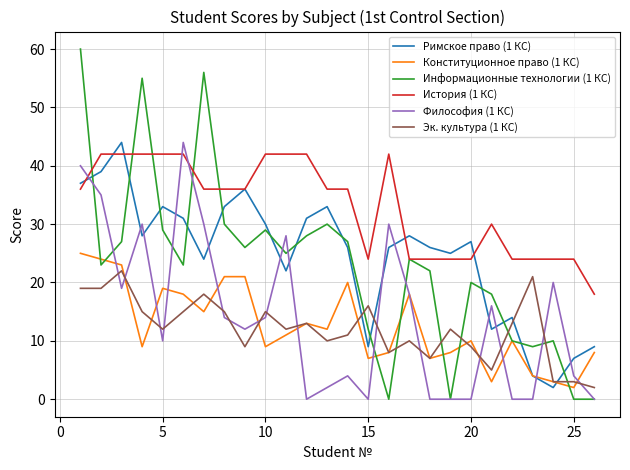

What is the maximum value for Римское право (1 КС)?

44